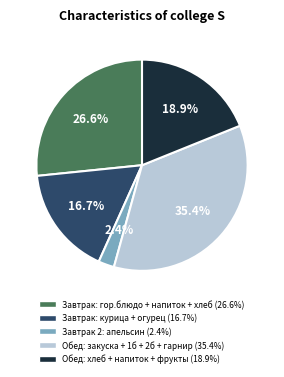

Does any single category account for the majority?

No